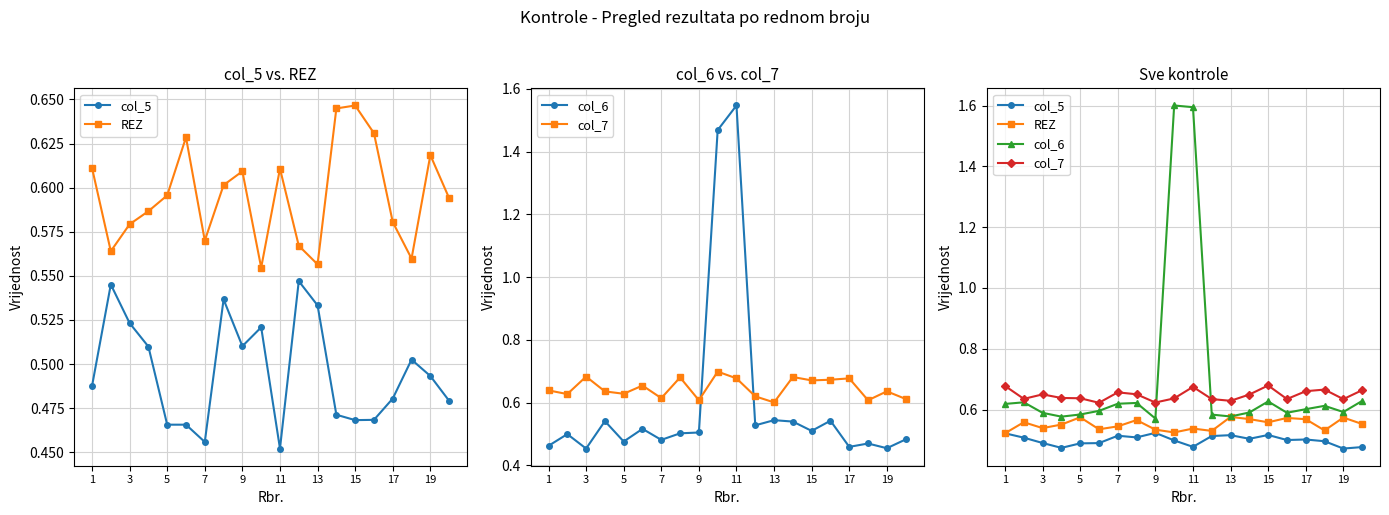

What is the total value across all series at 5?

2.3